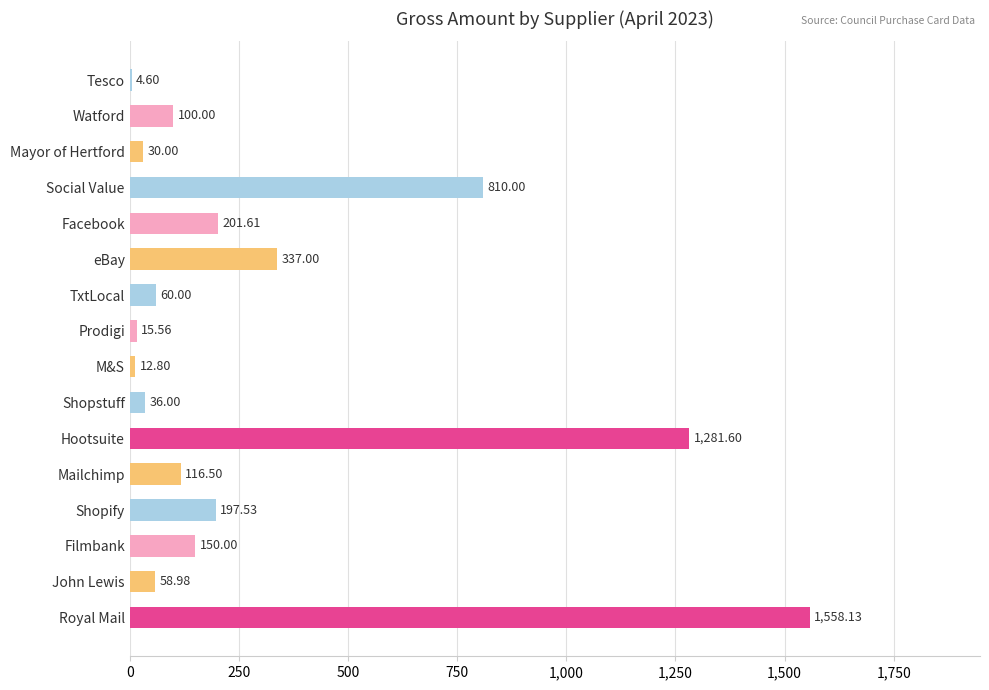

Which label corresponds to the largest value in the chart?

Royal Mail